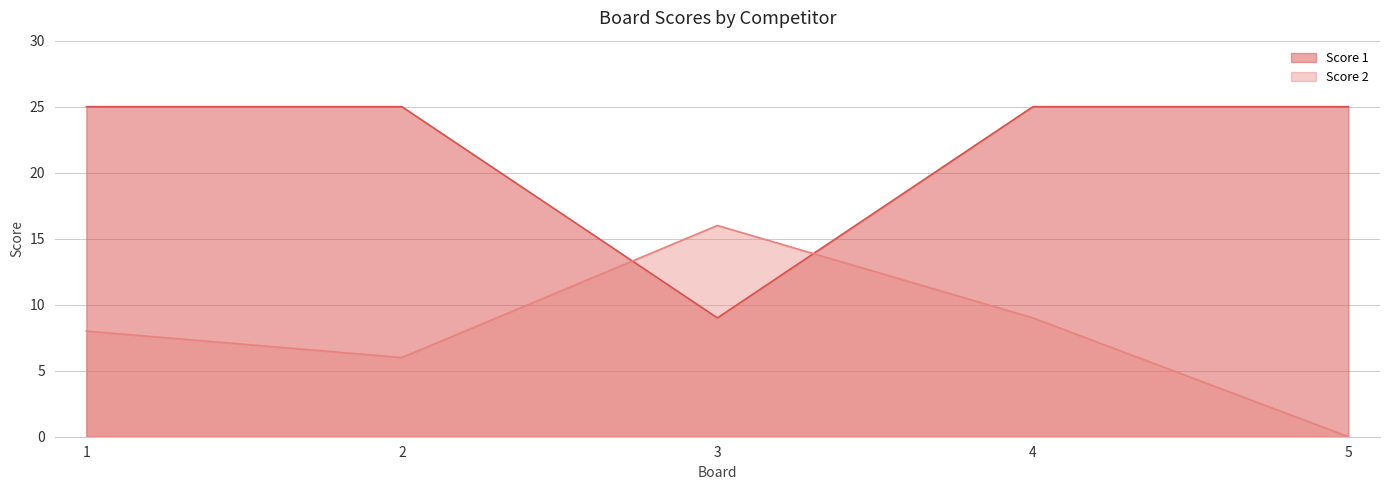

What is the value of the Score 2 point at the 1st from the left?

8